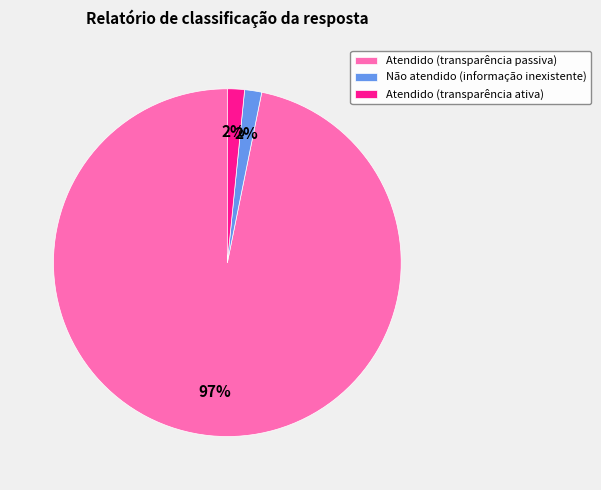

How many segments does this pie chart have?

3